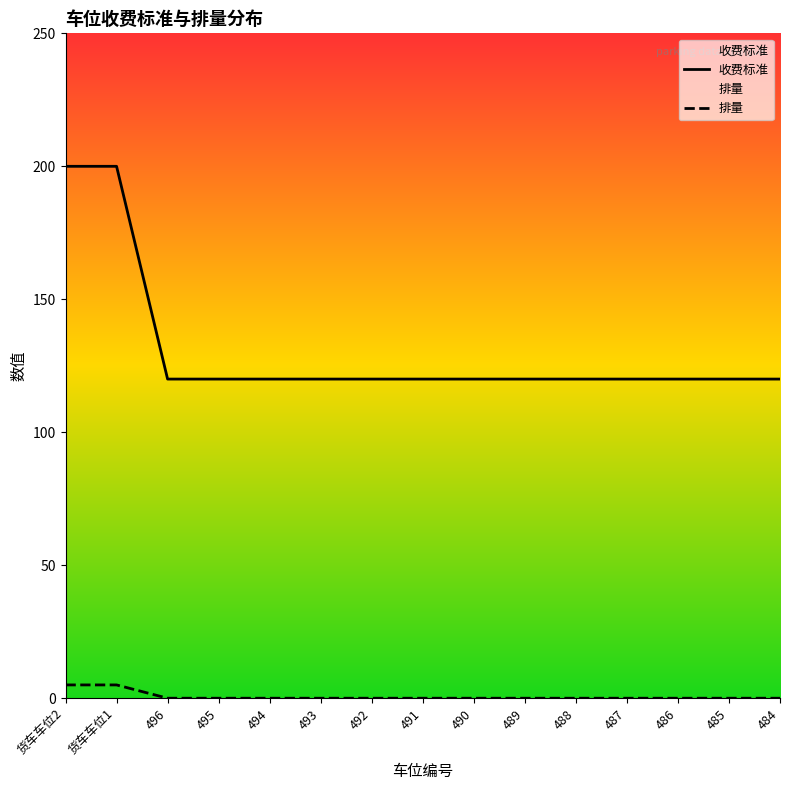

True or false: 排量 and 收费标准 intersect in this chart.

False